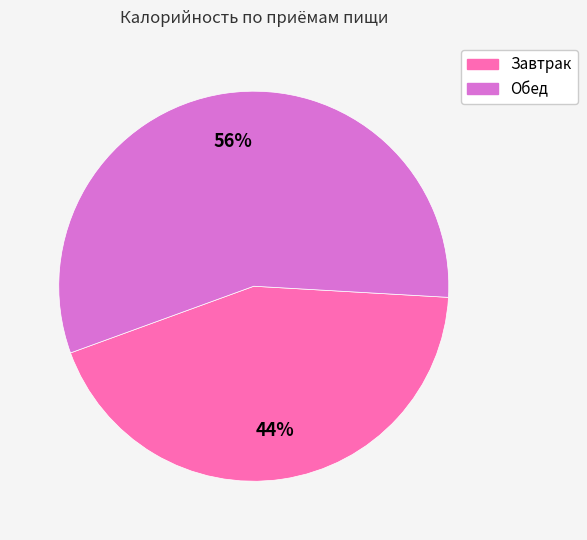

Which slice is the largest?

Обед